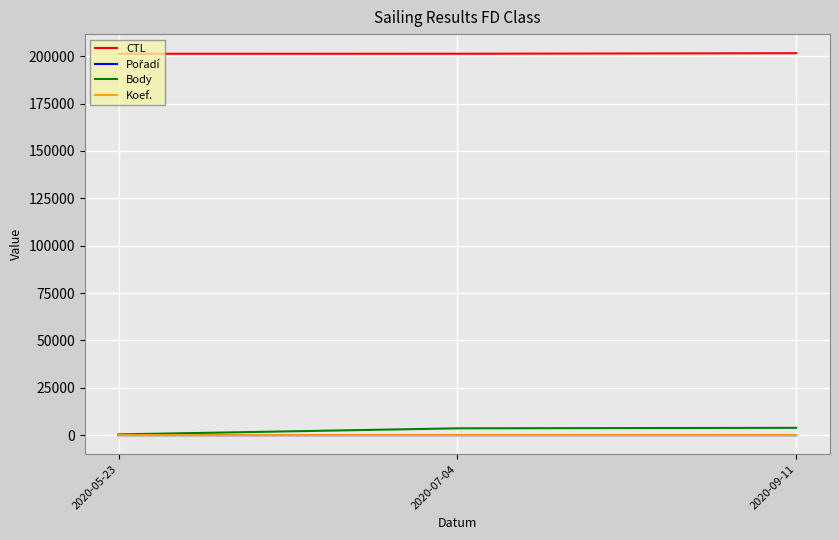

Which series has the largest range (max minus min)?

Body